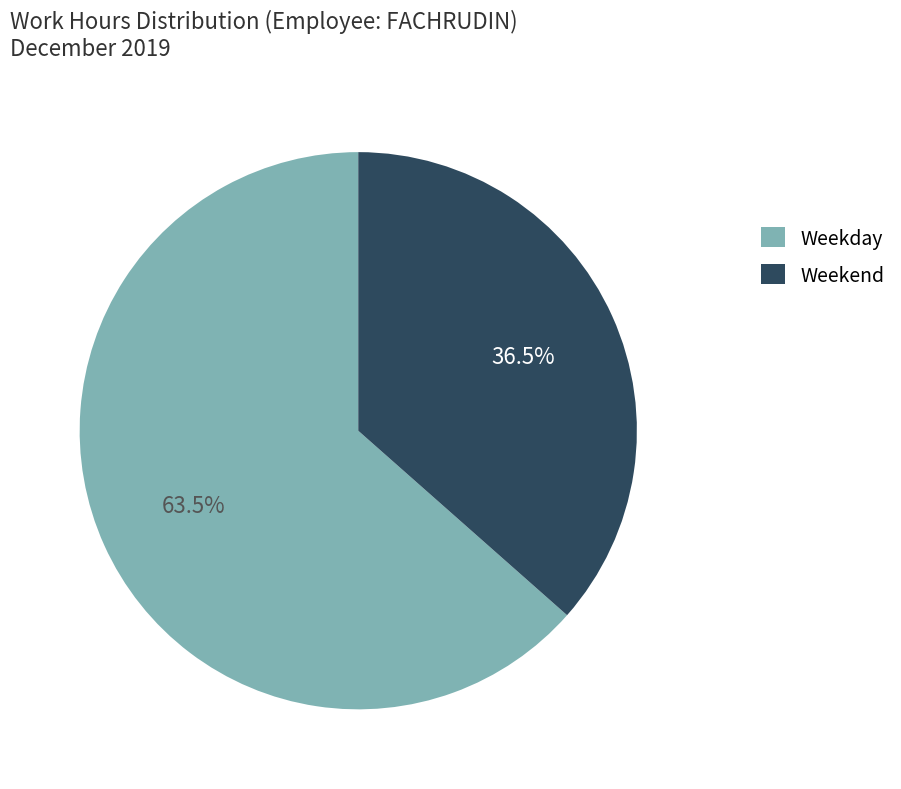

Which slice is the largest?

Weekday